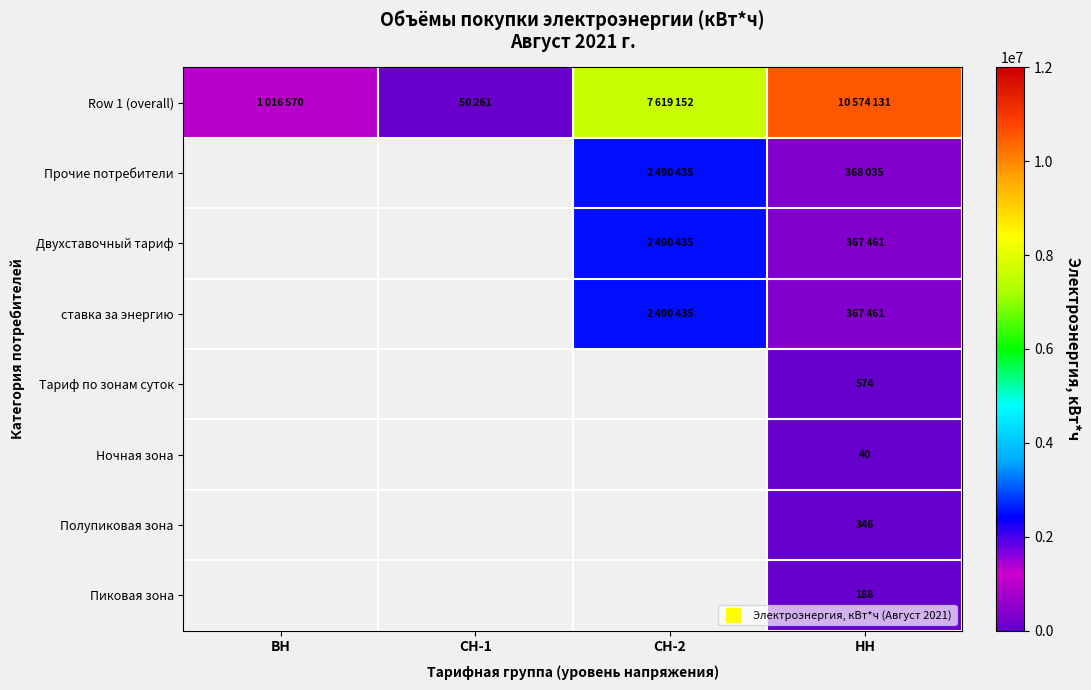

Rank the series by their maximum value, from highest to lowest.

Row 1 (overall), Прочие потребители, Двухставочный тариф, ставка за энергию, Тариф по зонам суток, Ночная зона, Полупиковая зона, Пиковая зона